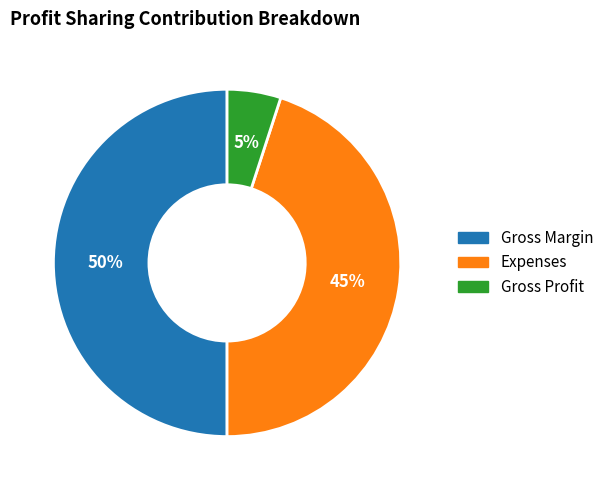

To the nearest percent, what is the difference between the largest and smallest slice percentages?

45%